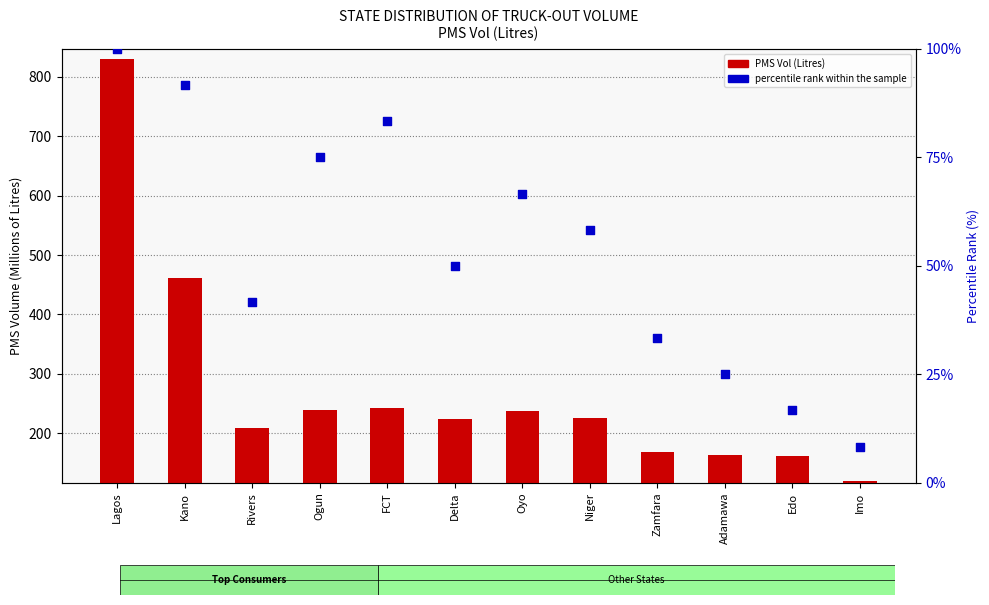

At how many categories does at least one series exceed 714?

1